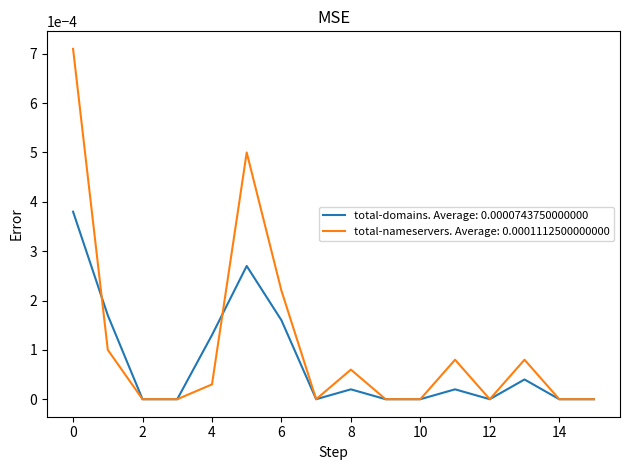

Rank the series by their average value, from highest to lowest.

total-nameservers. Average: 0.0001112500000000, total-domains. Average: 0.0000743750000000